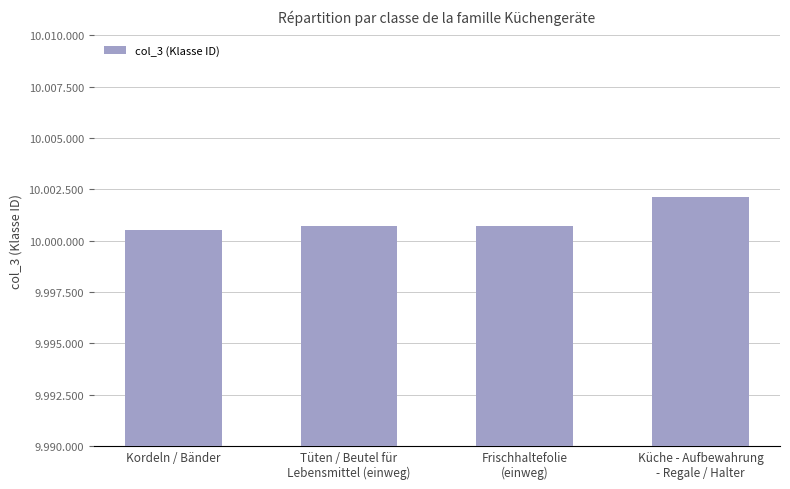

Are the bars grouped side by side (vs. stacked)?

No